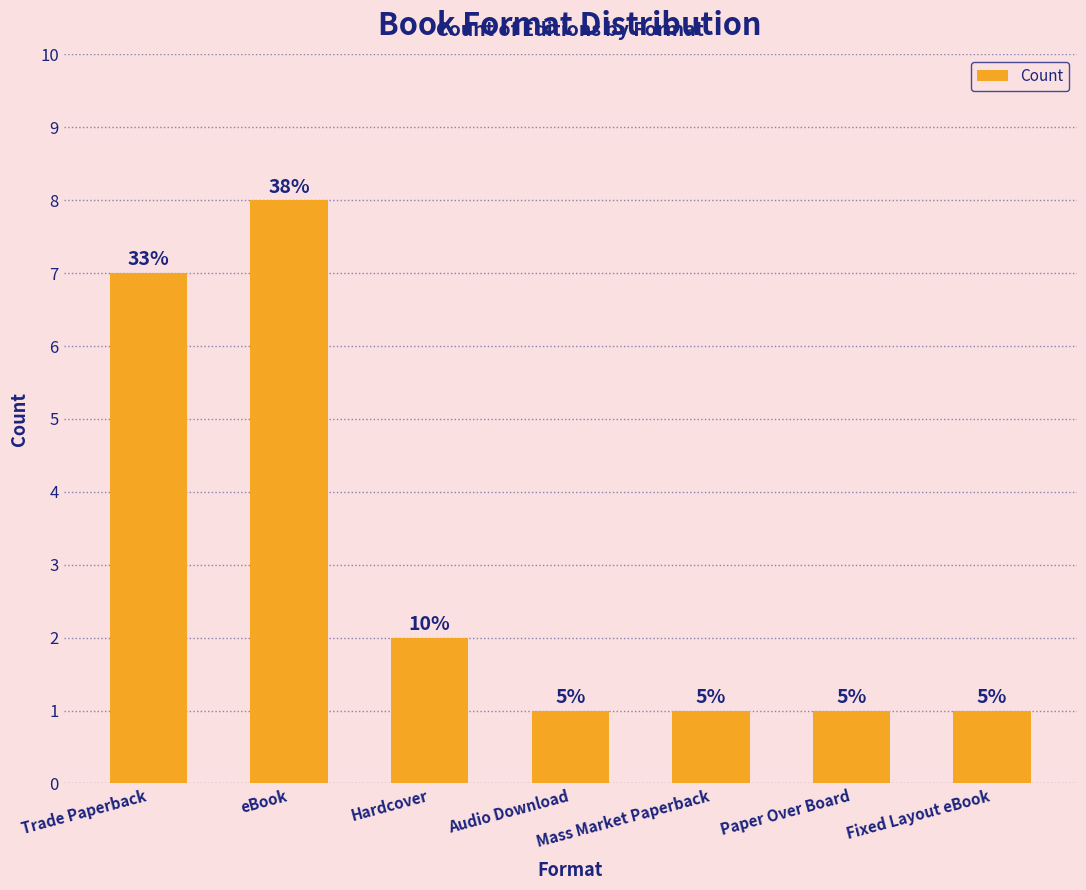

True or false: the data shows 1 at Mass Market Paperback.

True